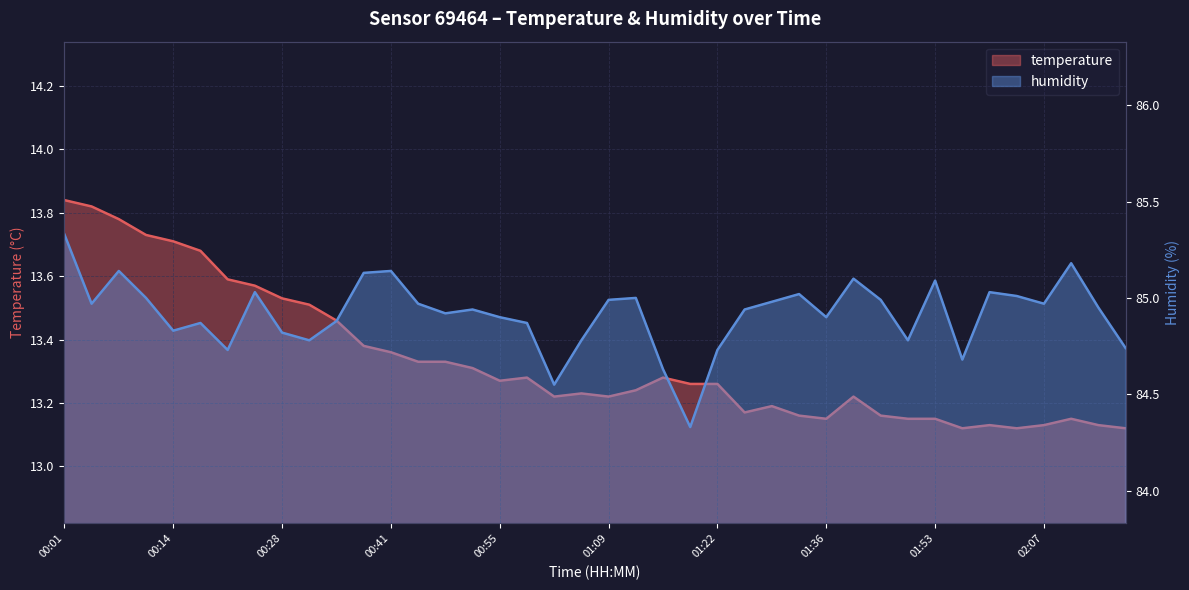

Does the chart display data point markers on the line(s)?

No